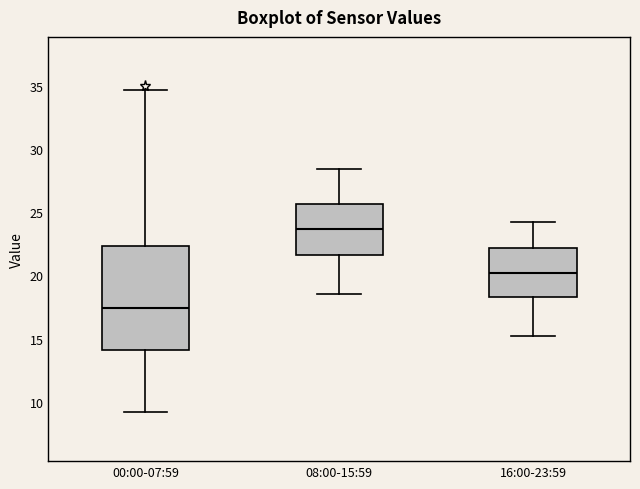

Which box's median line is the lowest?

00:00-07:59